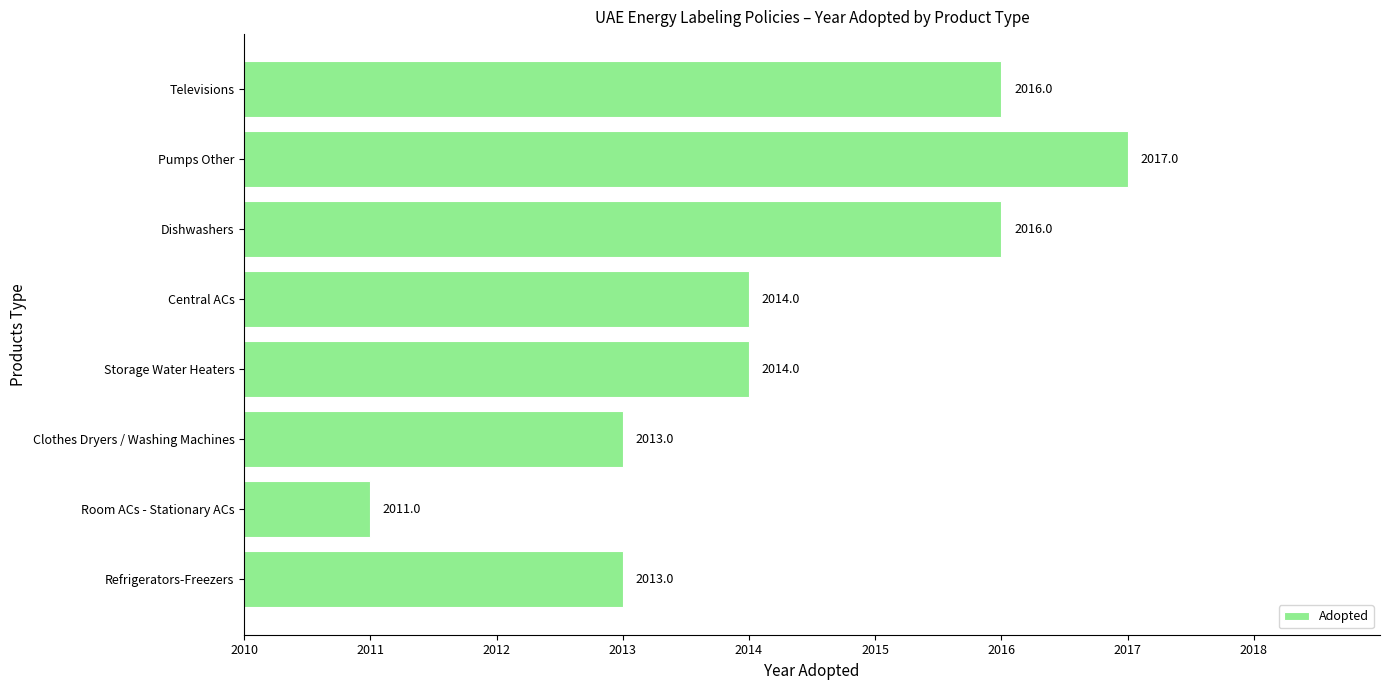

Reading bottom to top, transcribe all the data shown in this chart.

2013	2011	2013	2014	2014	2016	2017	2016